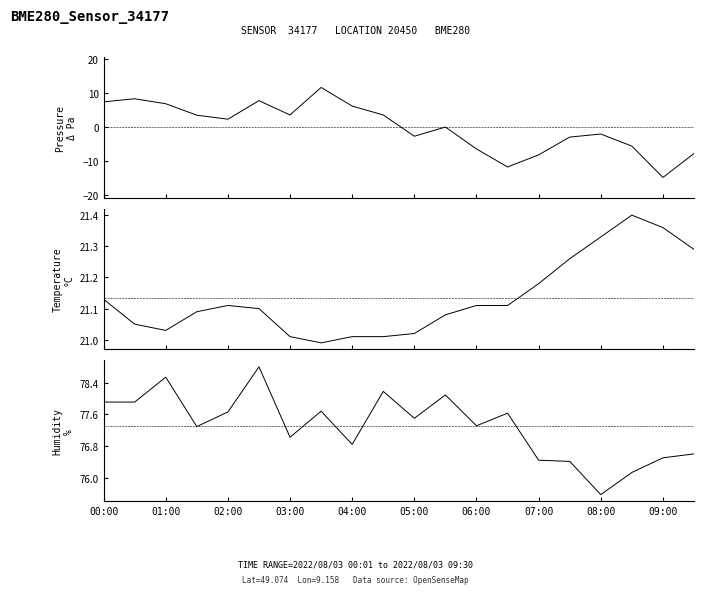

Which series has the widest spread of values?

Pressure anomaly (Pa)